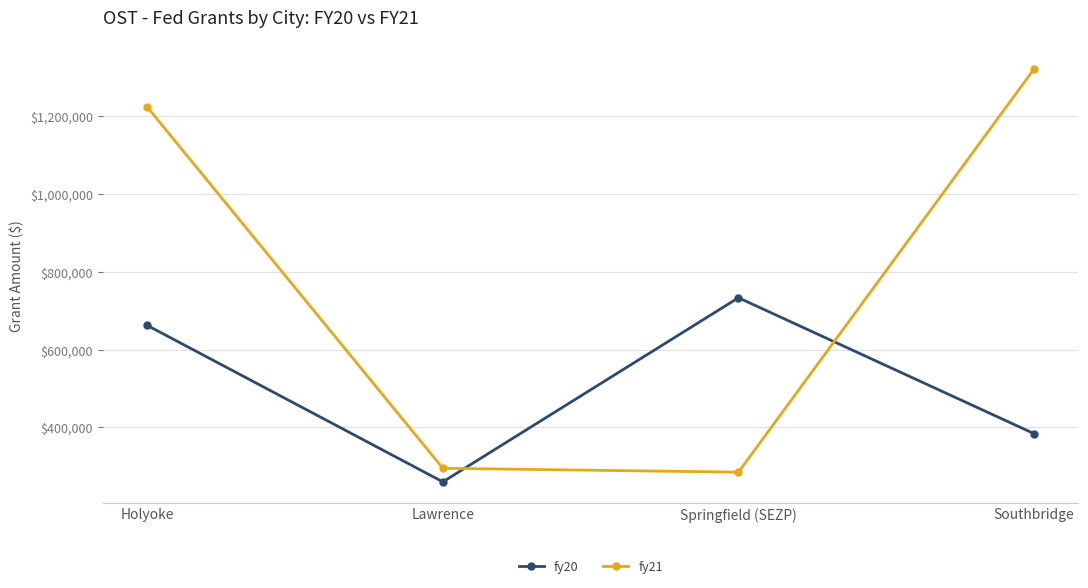

Count the fy20 values in the range 384118 to 733704.

3